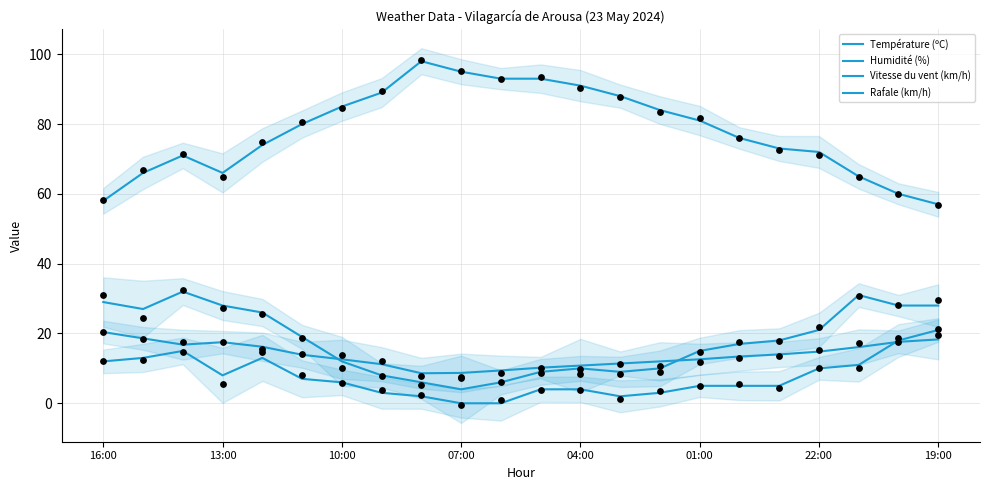

What is the total value across all series at 16:00?

119.4